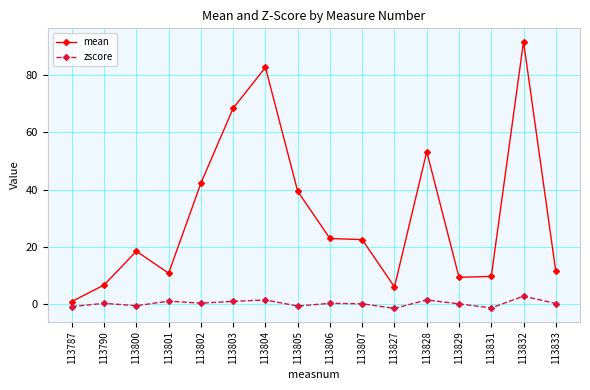

Rank the series by their maximum value, from lowest to highest.

zscore, mean